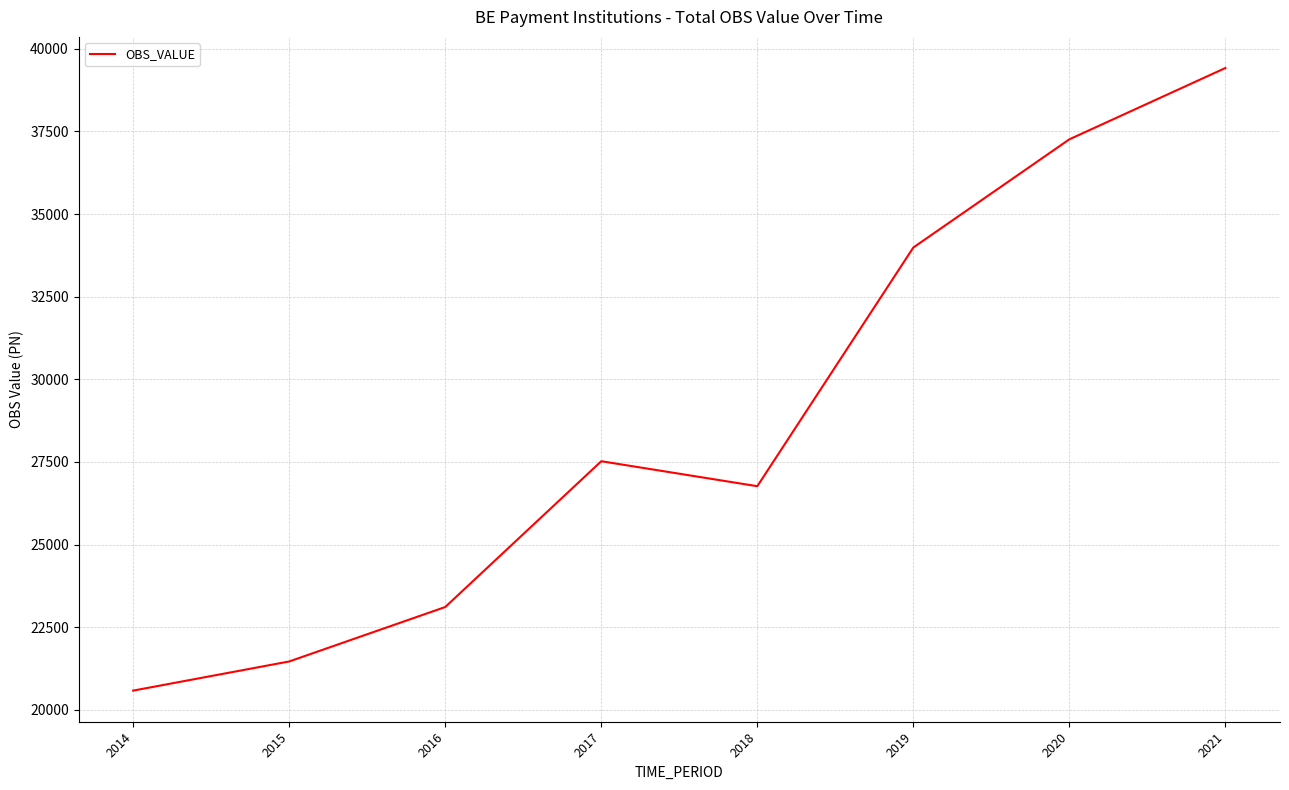

At which category does the data reach its first local peak?

2017